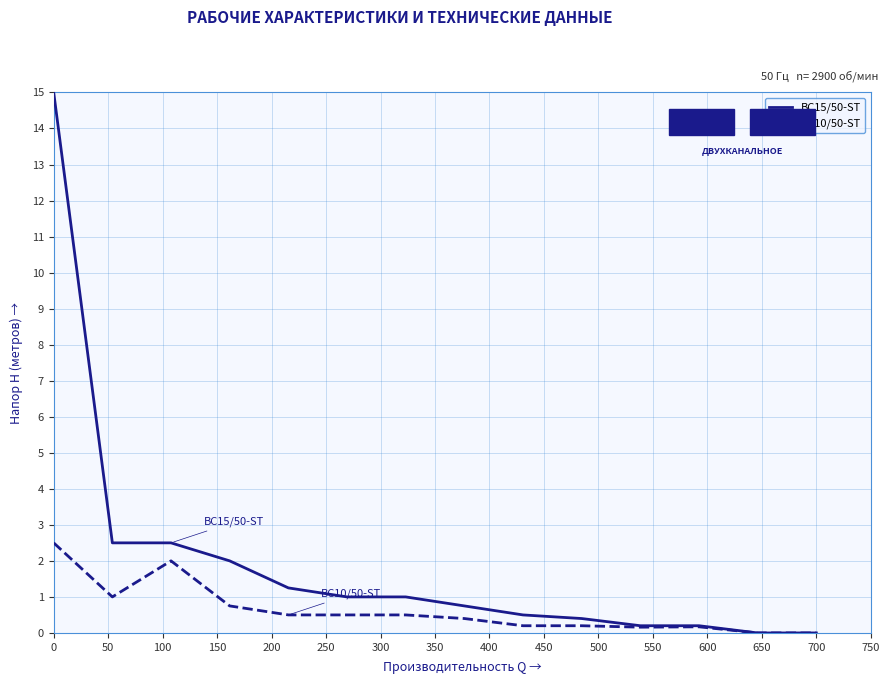

Rank the series by their maximum value, from lowest to highest.

BC10/50-ST, BC15/50-ST